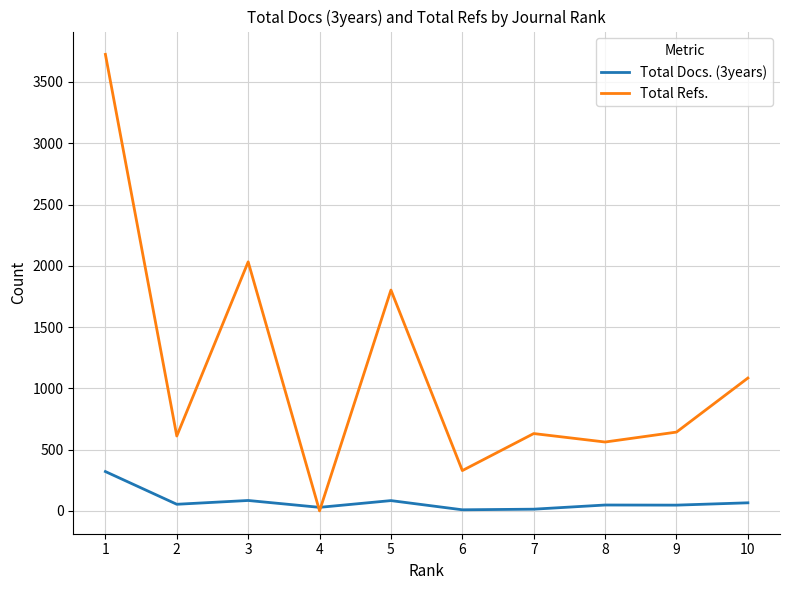

The value of Total Docs. (3years) at 1 is 321. True or false?

True